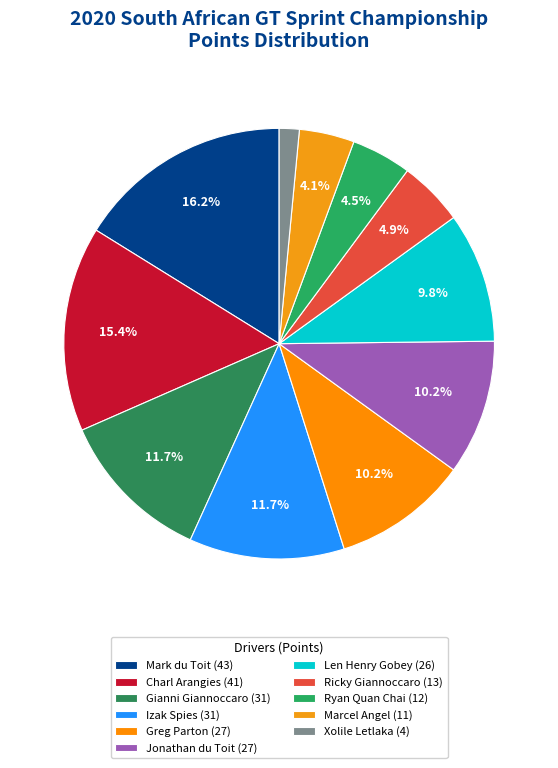

Rank the categories by value from lowest to highest.

Xolile Letlaka, Marcel Angel, Ryan Quan Chai, Ricky Giannoccaro, Len Henry Gobey, Greg Parton, Jonathan du Toit, Gianni Giannoccaro, Izak Spies, Charl Arangies, Mark du Toit